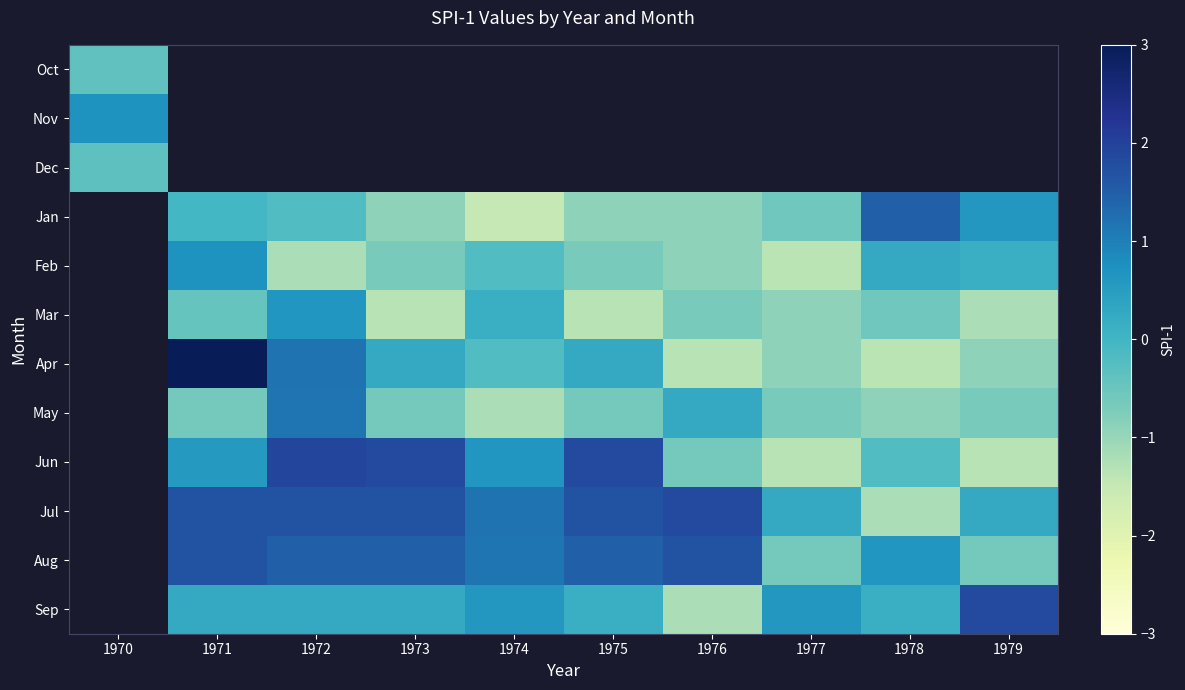

Which has a higher value, 1974 or 1972?

1972